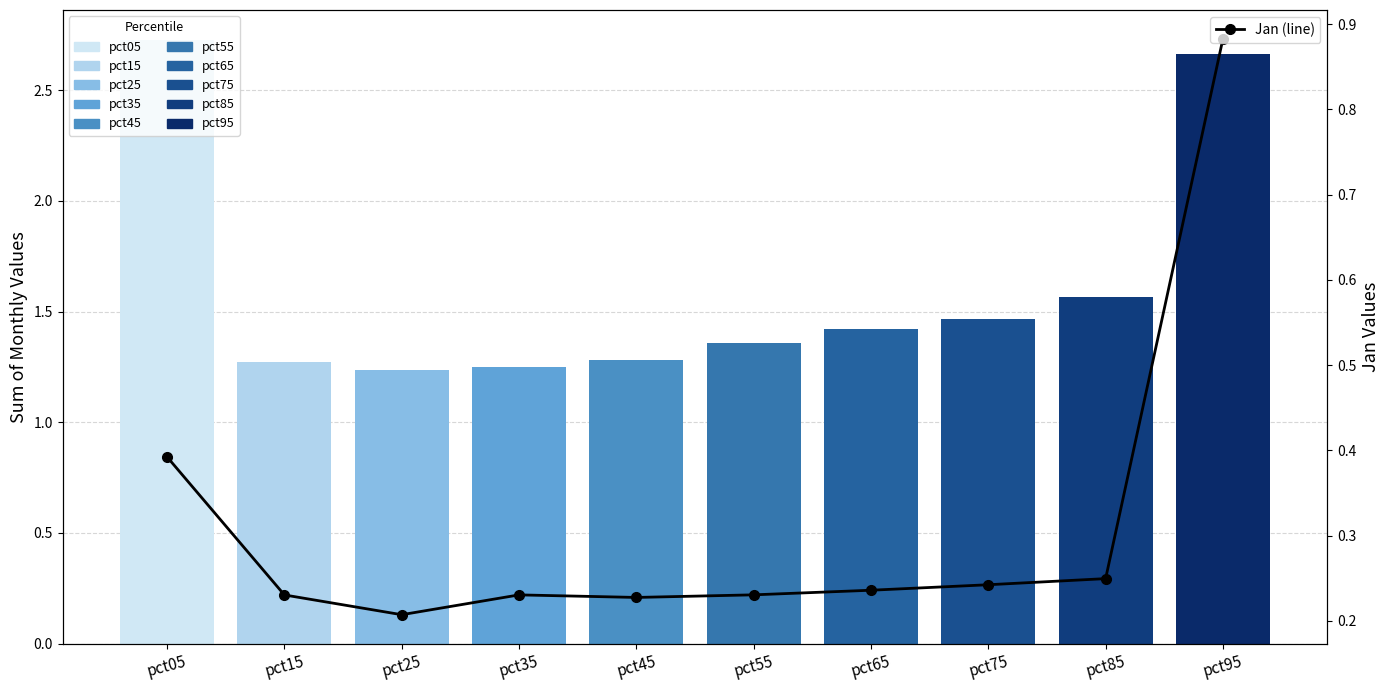

True or false: the data shows 0.2 at pct55.

True